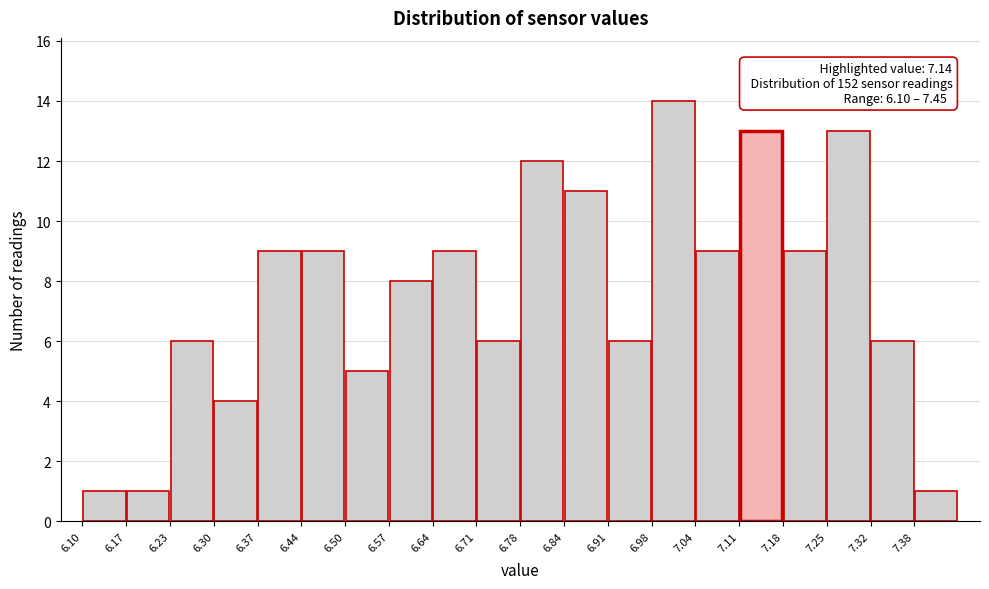

Which range on the x-axis has the tallest bar?

6.98 to 7.05